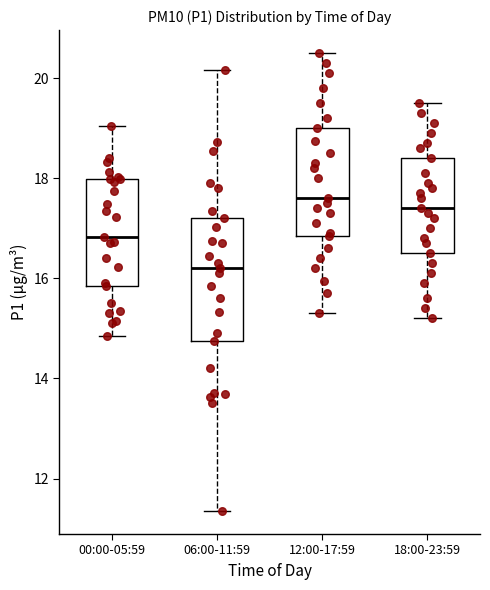

Which box has the highest median line?

12:00-17:59